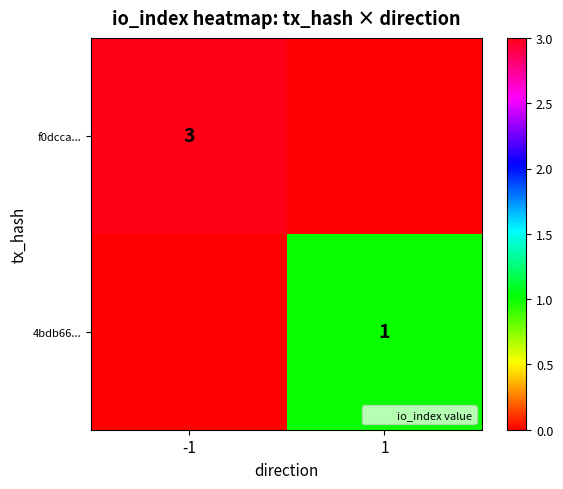

The value of 4bdb66... at 1 is 1. True or false?

True